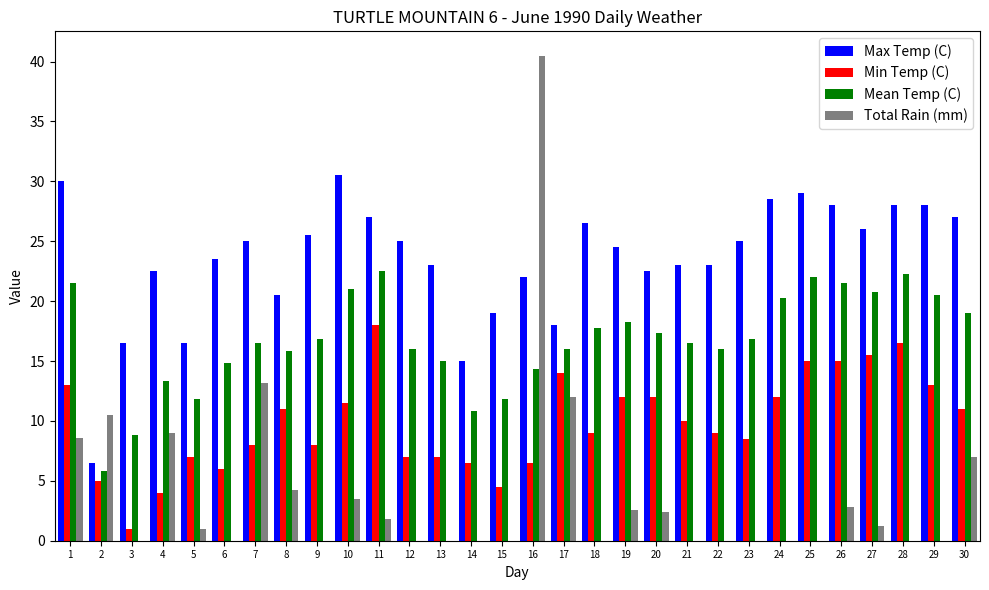

What is the sum of the Min Temp (C) values at 15 and 24?

16.5